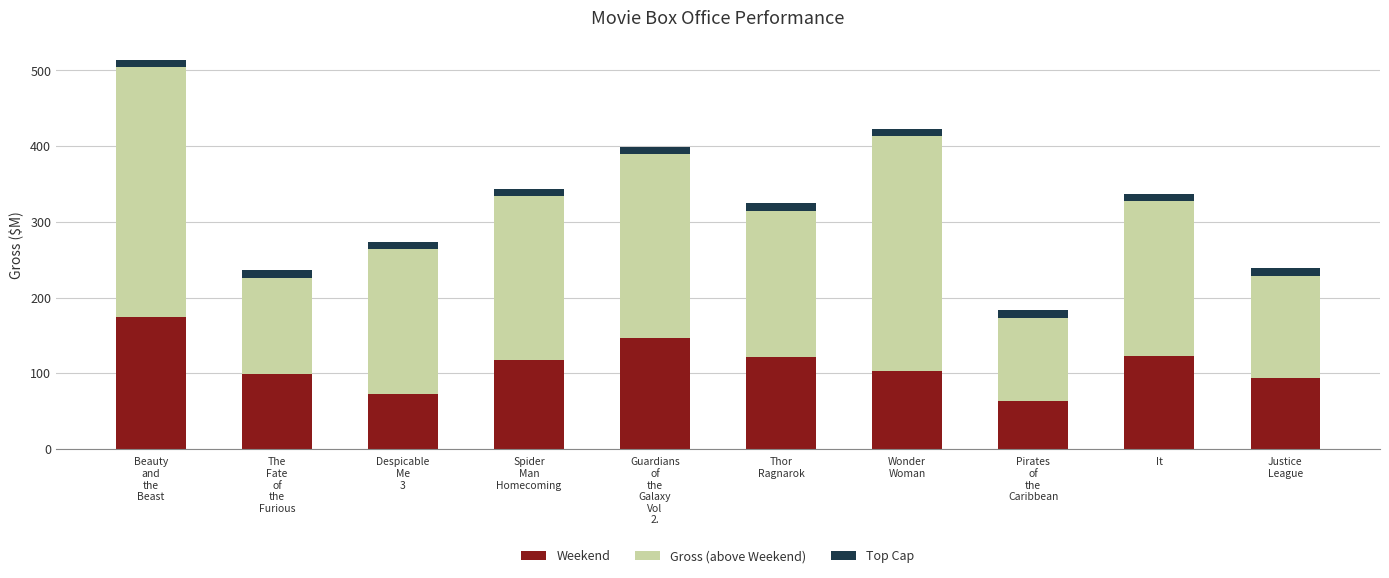

What is the difference between the maximum and minimum values in the Weekend series?

111